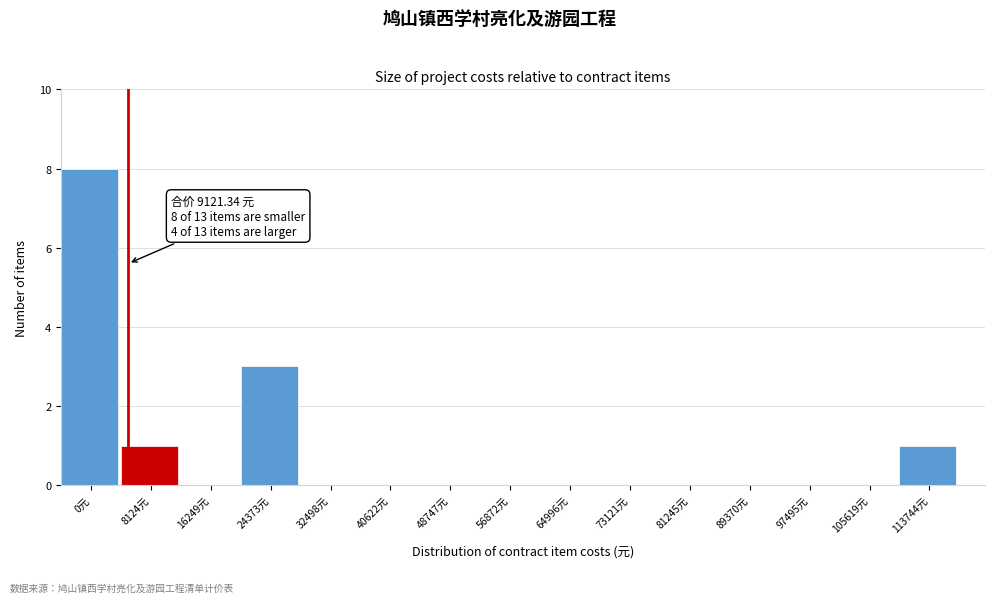

Reading right to left, extract all data points from this chart.

113744元=1	105619元=0	97495元=0	89370元=0	81245元=0	73121元=0	64996元=0	56872元=0	48747元=0	40622元=0	32498元=0	24373元=3	16249元=0	8124元=1	0元=8